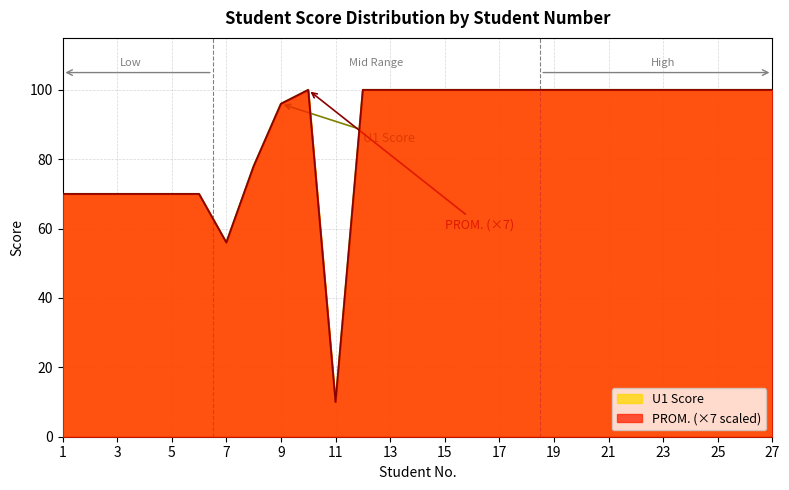

The value of U1 Score at 10 is 100. True or false?

True